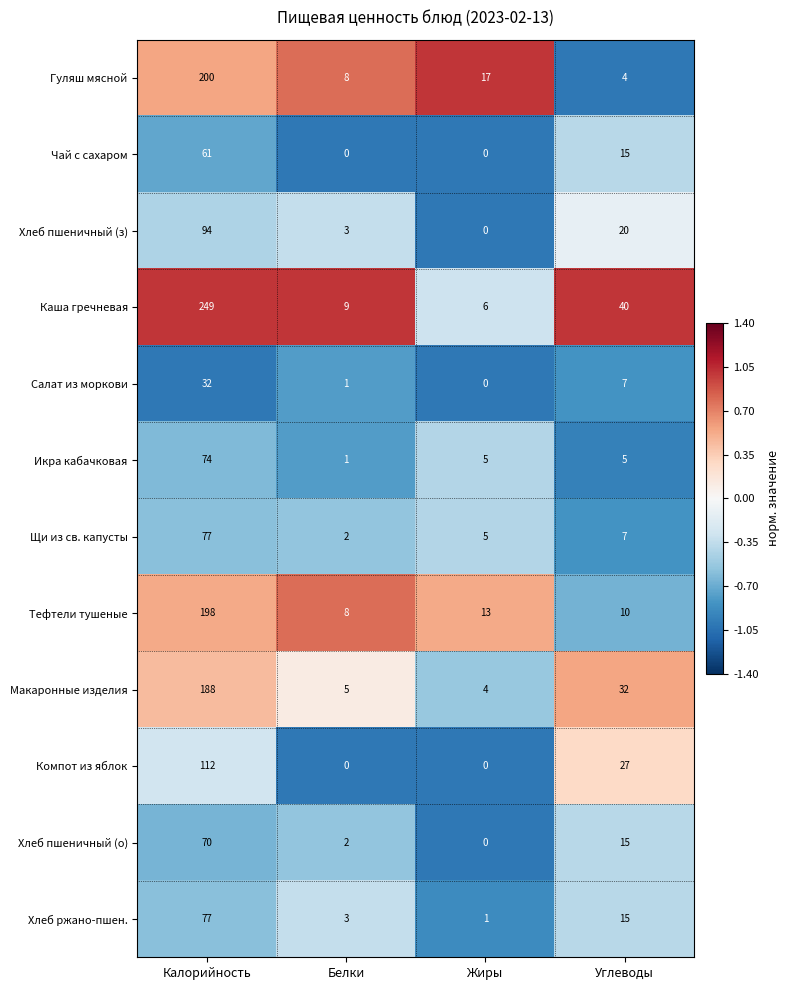

Where does the Чай с сахаром series first go above 15?

Калорийность